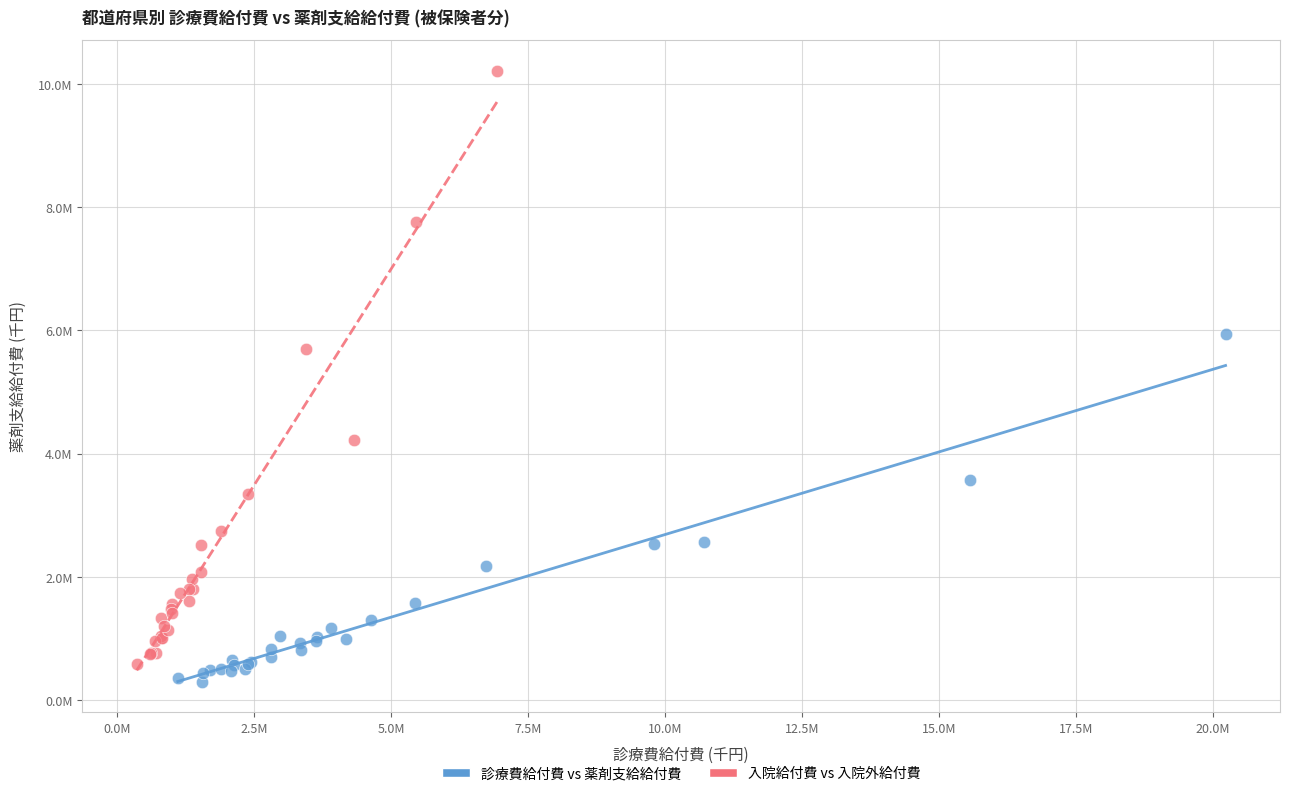

Which series contains the highest Y value?

入院給付費 vs 入院外給付費